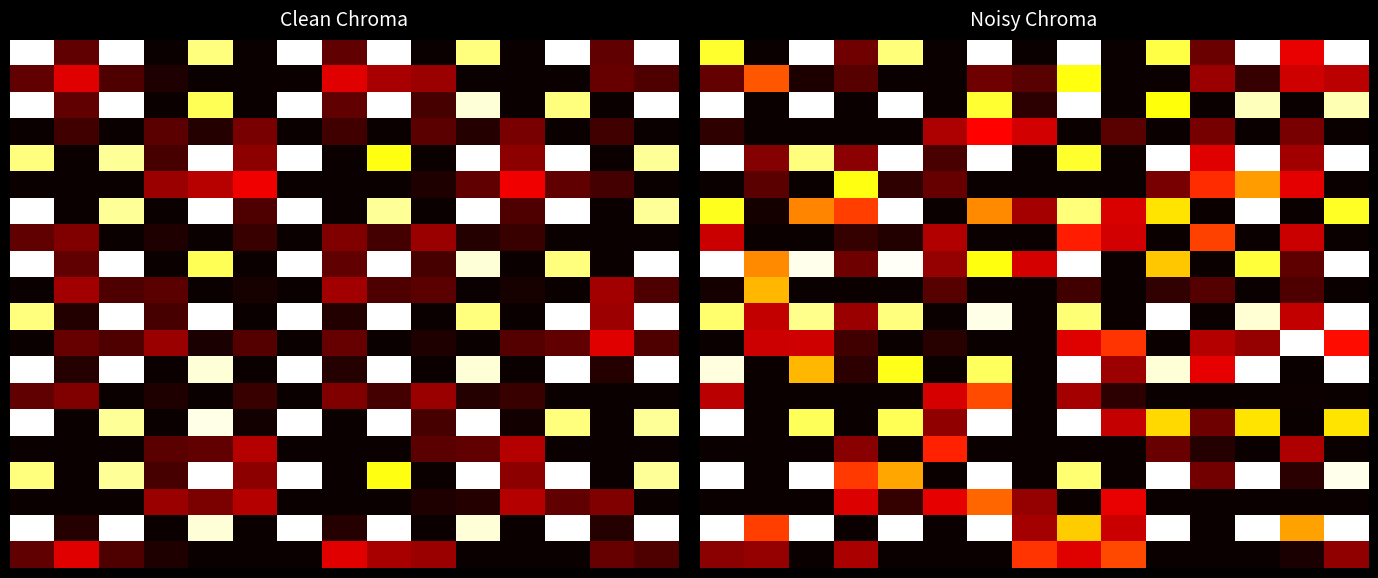

At how many categories does at least one series exceed 0?

15